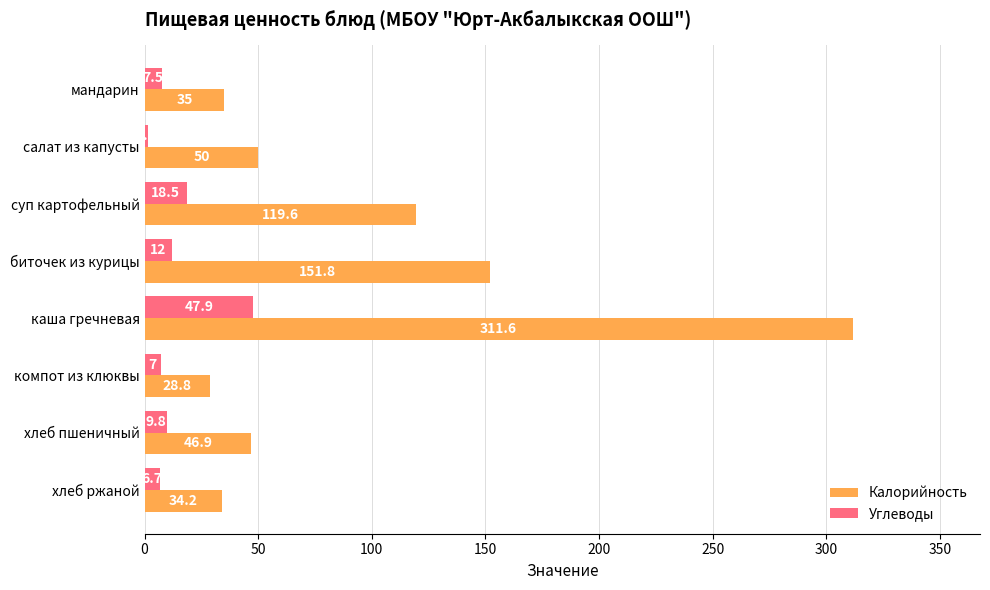

How many data points in Углеводы are above 9?

4